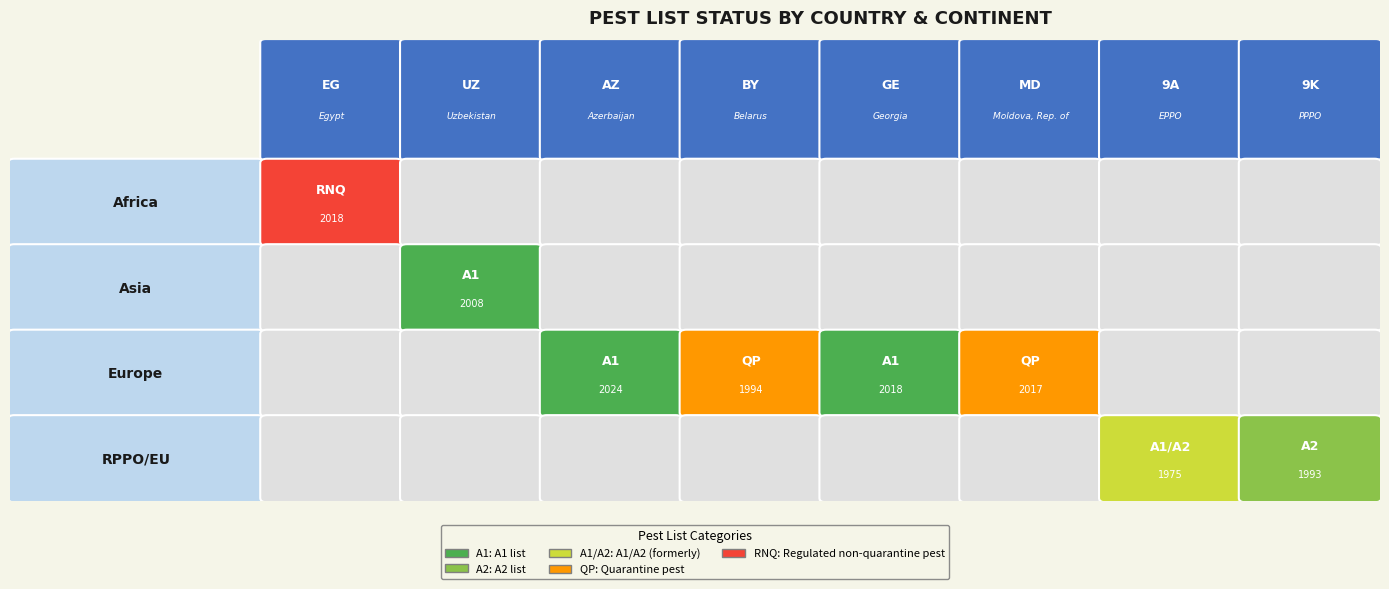

The chart shows a value of 1994 at 3. True or false?

True